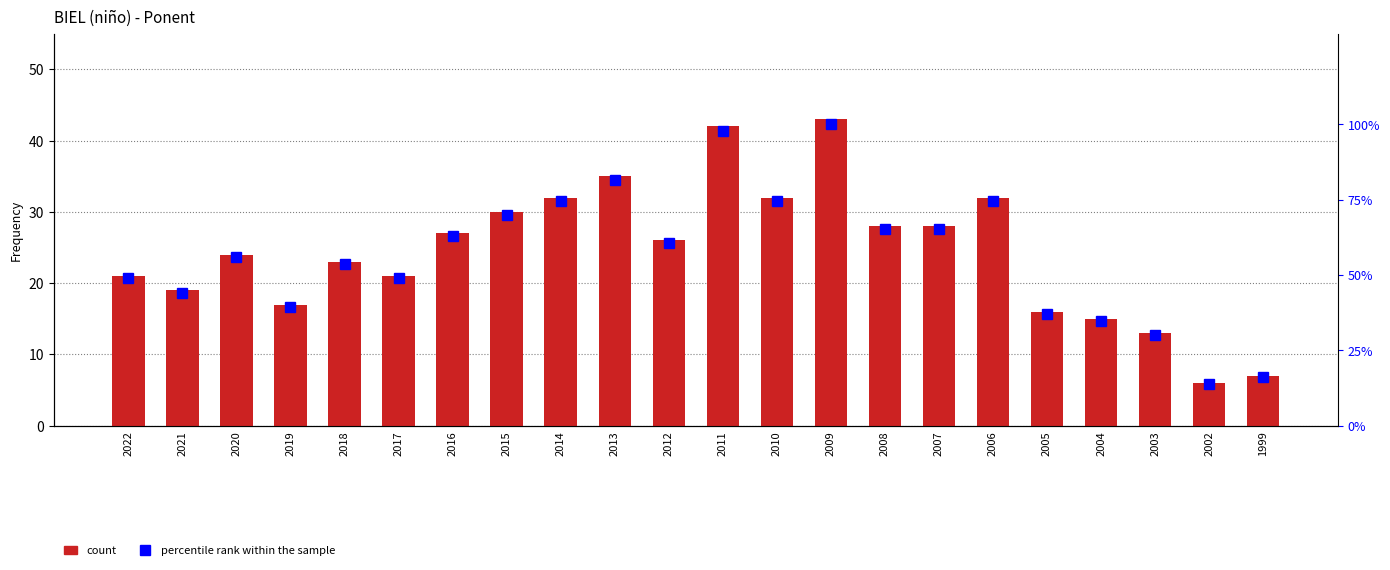

Which series has the largest total across all categories?

percentile rank within the sample